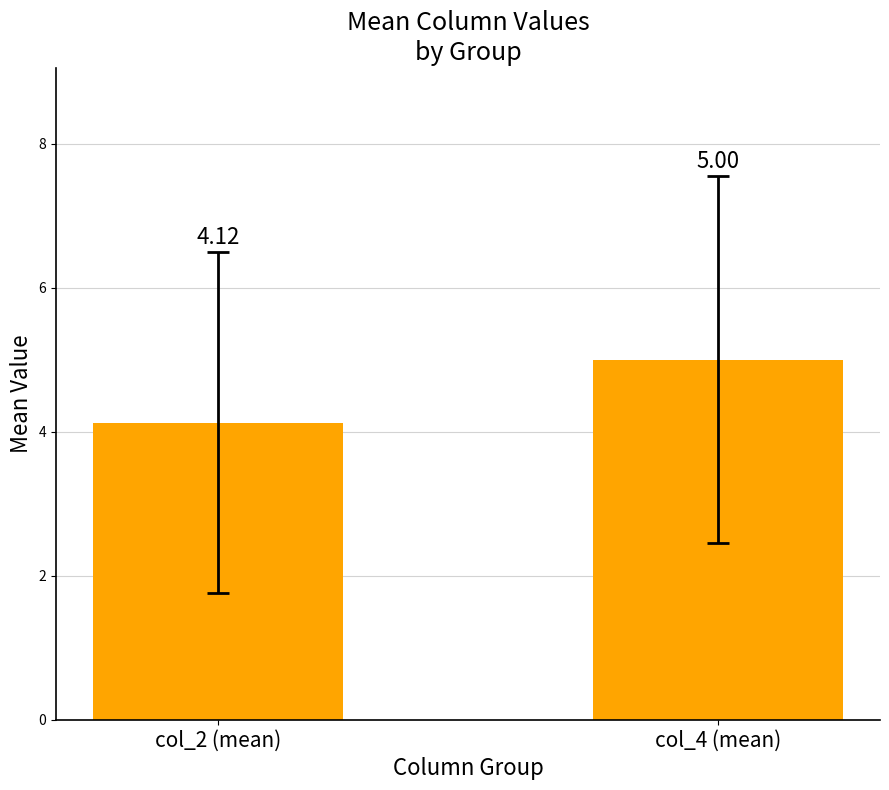

Which has a higher value, col_4 (mean) or col_2 (mean)?

col_4 (mean)